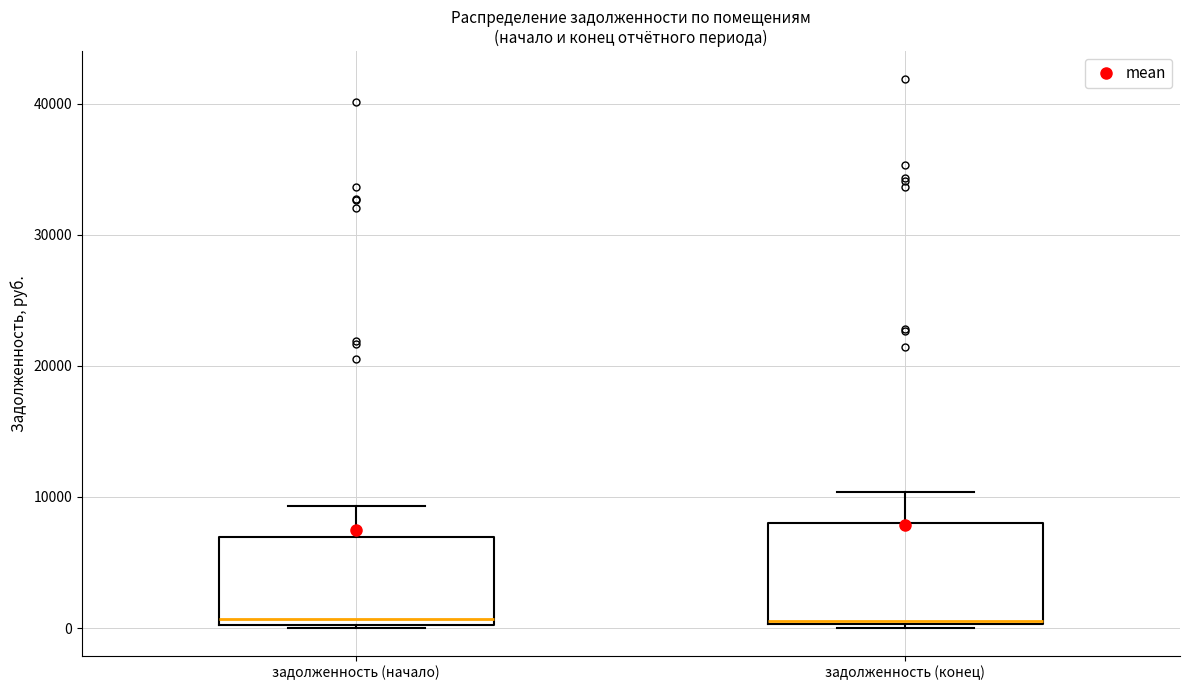

Which box is the tallest, from its lower edge to its upper edge?

задолженность (конец)